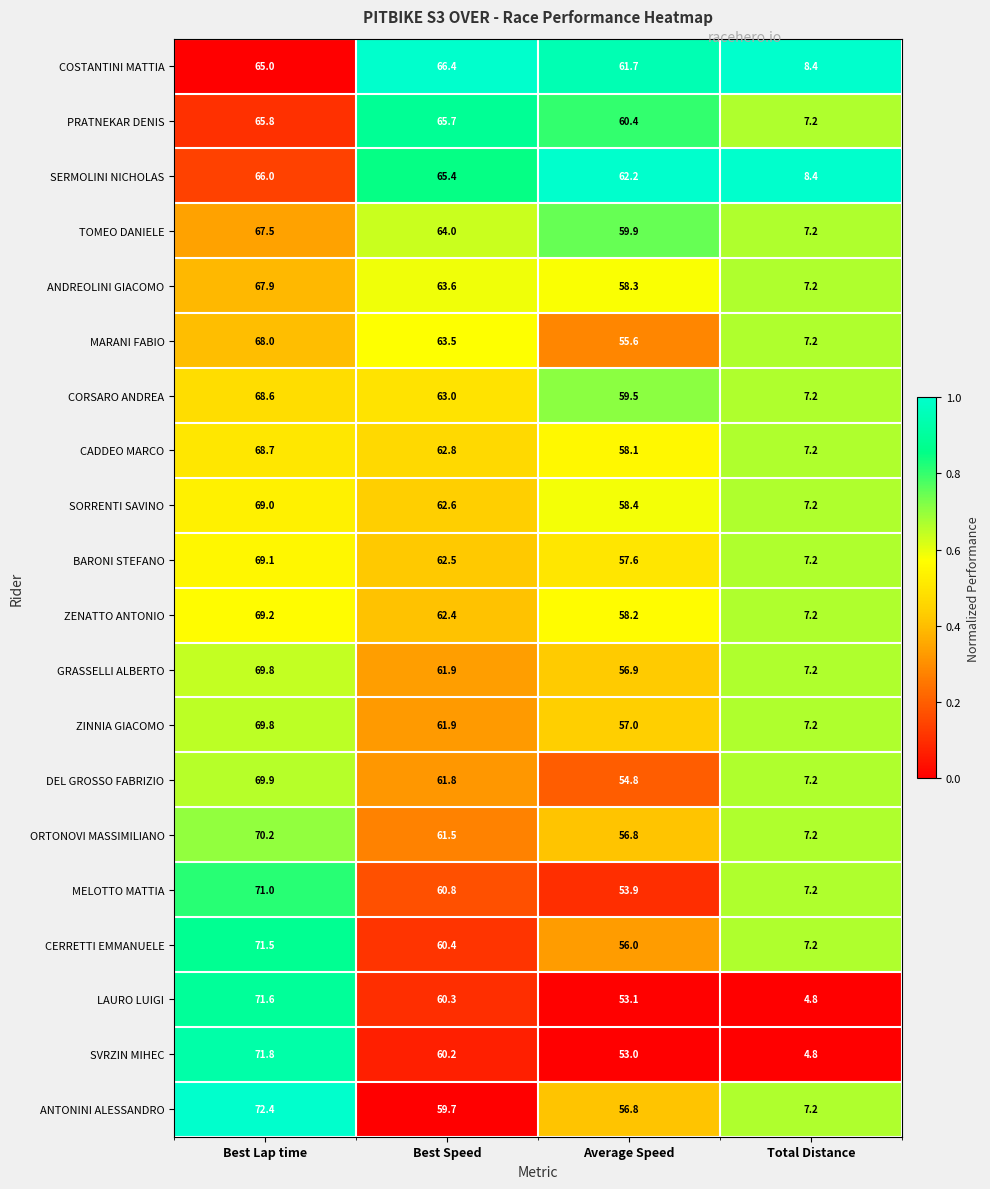

Where is DEL GROSSO FABRIZIO nearest to the value 38?

Average Speed